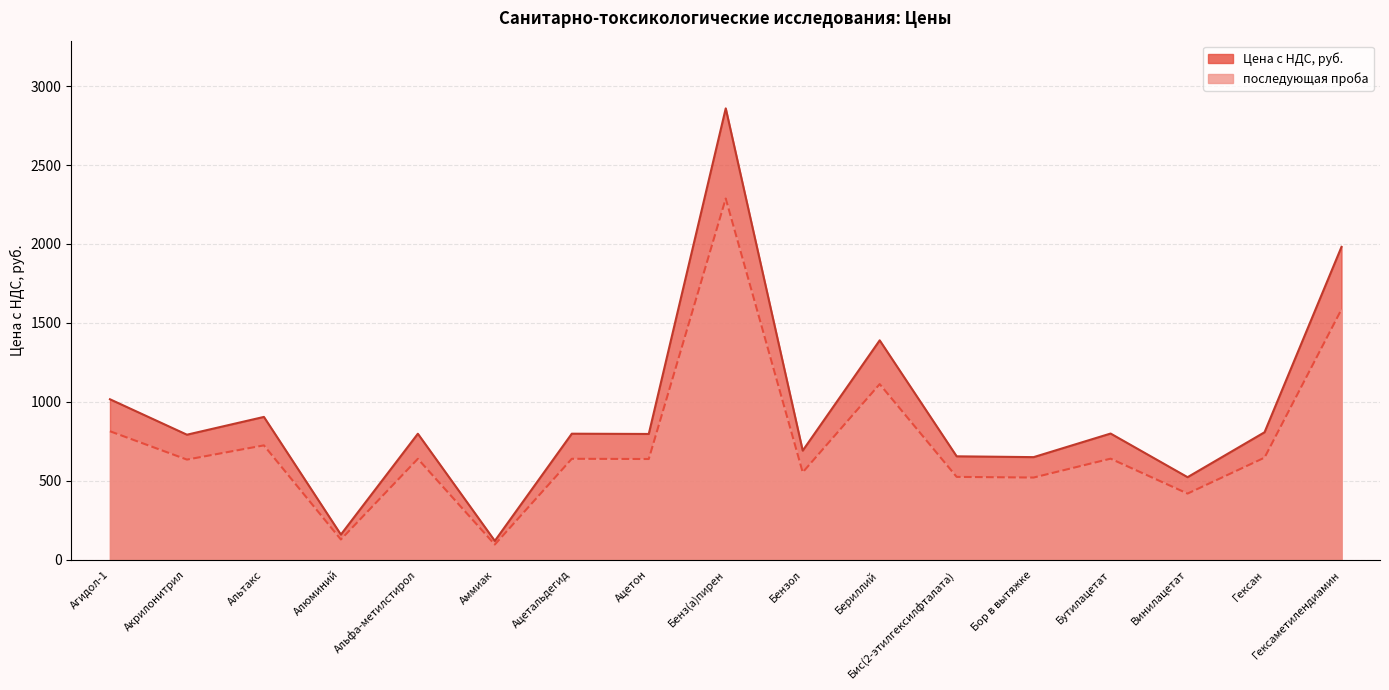

At which category does the chart reach its minimum across all series?

Аммиак